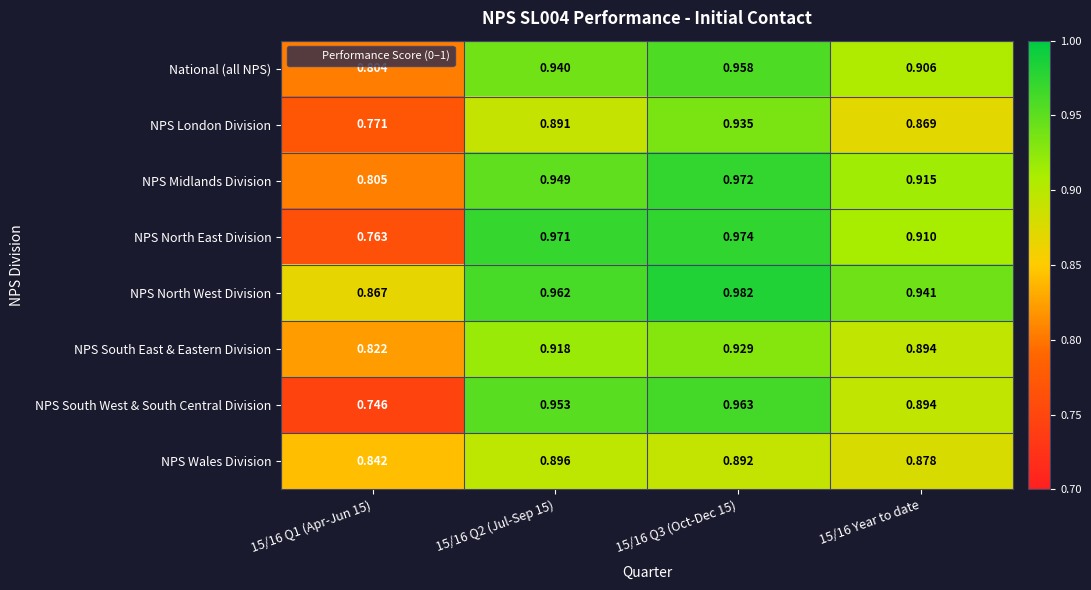

Count the number of data series in this chart.

8